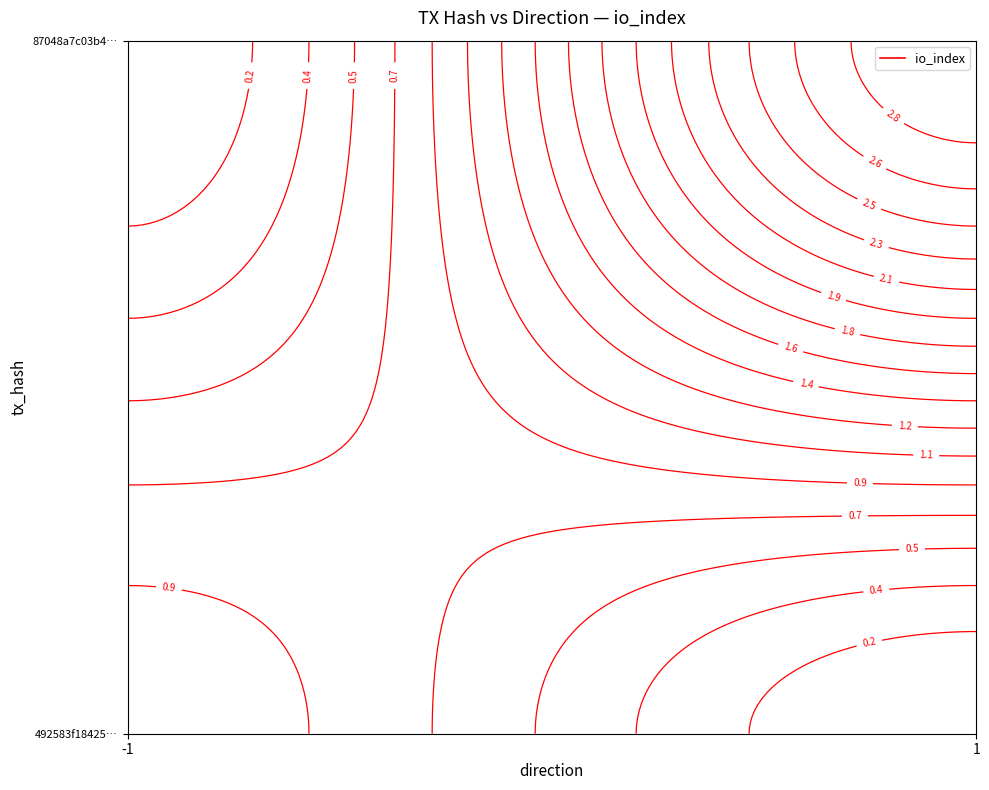

What is the total value across all series at io_index?

4